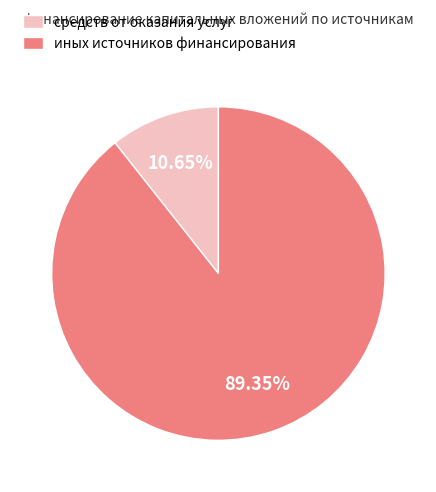

Which category accounts for the majority?

иных источников финансирования